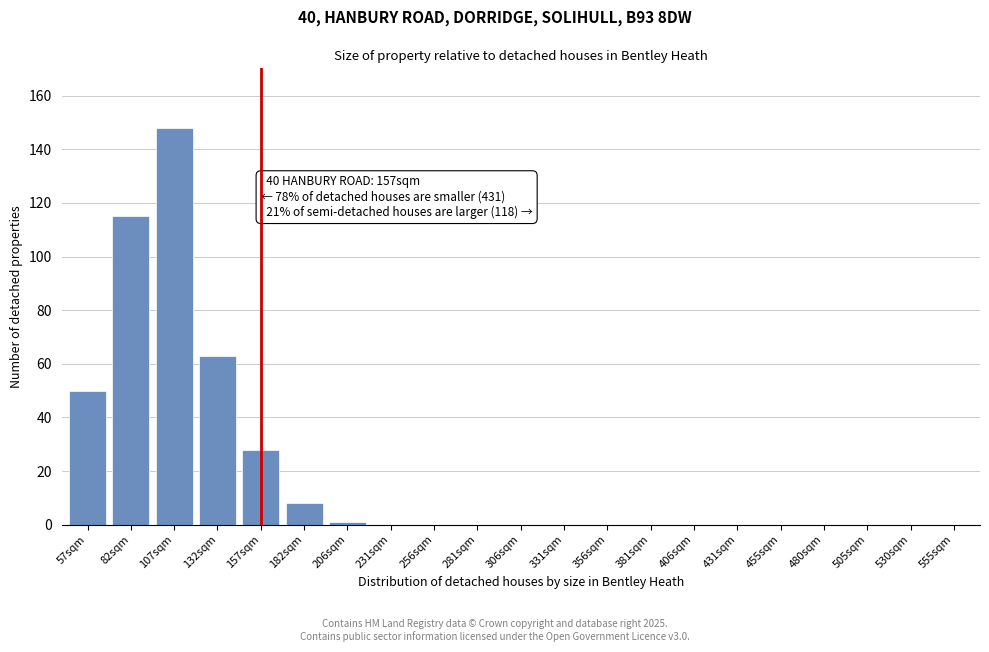

Reading left to right, list all the values displayed in this chart.

57sqm=50	82sqm=115	107sqm=148	132sqm=63	157sqm=28	182sqm=8	206sqm=1	231sqm=0	256sqm=0	281sqm=0	306sqm=0	331sqm=0	356sqm=0	381sqm=0	406sqm=0	431sqm=0	455sqm=0	480sqm=0	505sqm=0	530sqm=0	555sqm=0